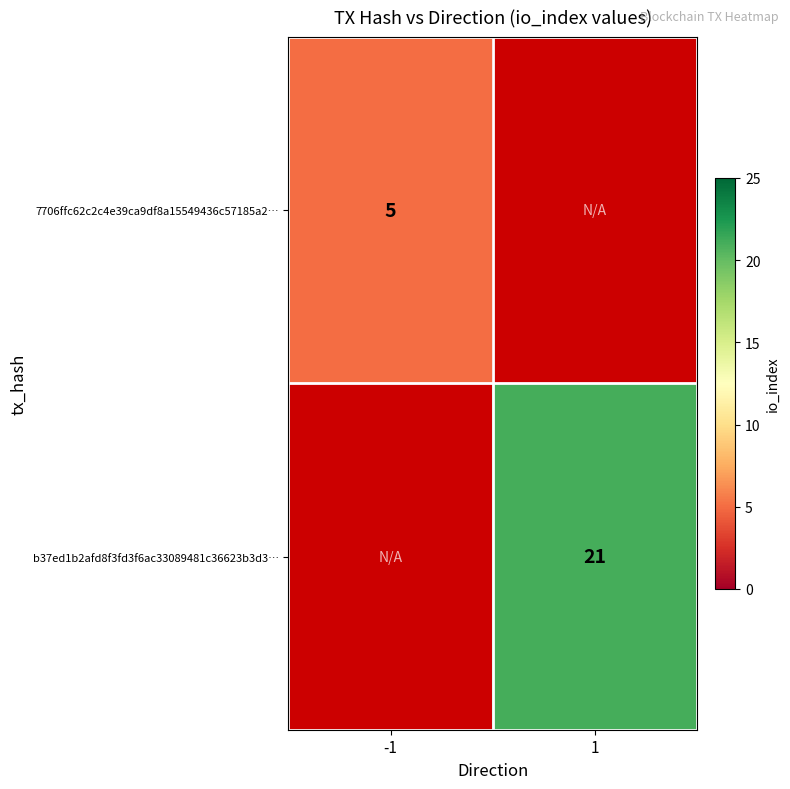

Which has a higher value, 1 or -1?

-1